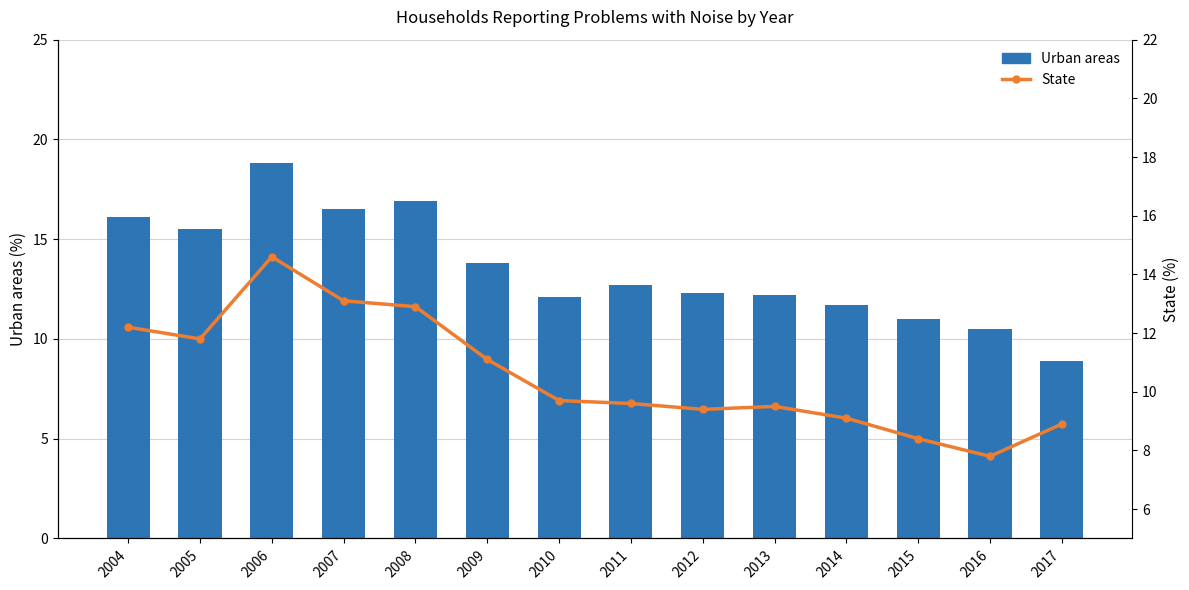

Between 2005 and 2017, which series saw the biggest shift?

Urban areas